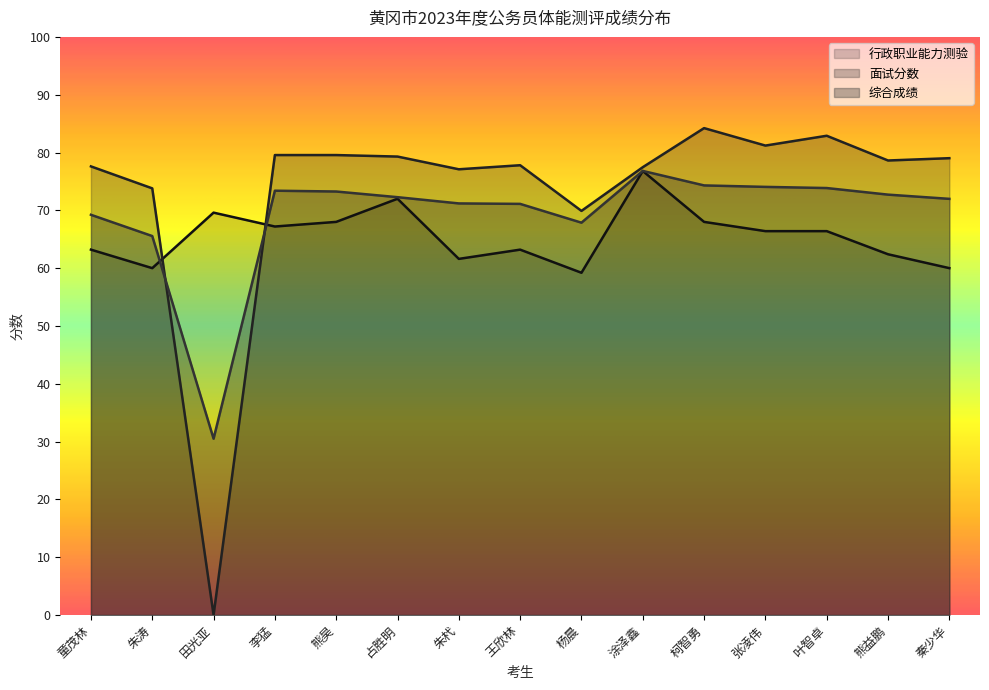

What is the total value across all series at 秦少华?

211.0